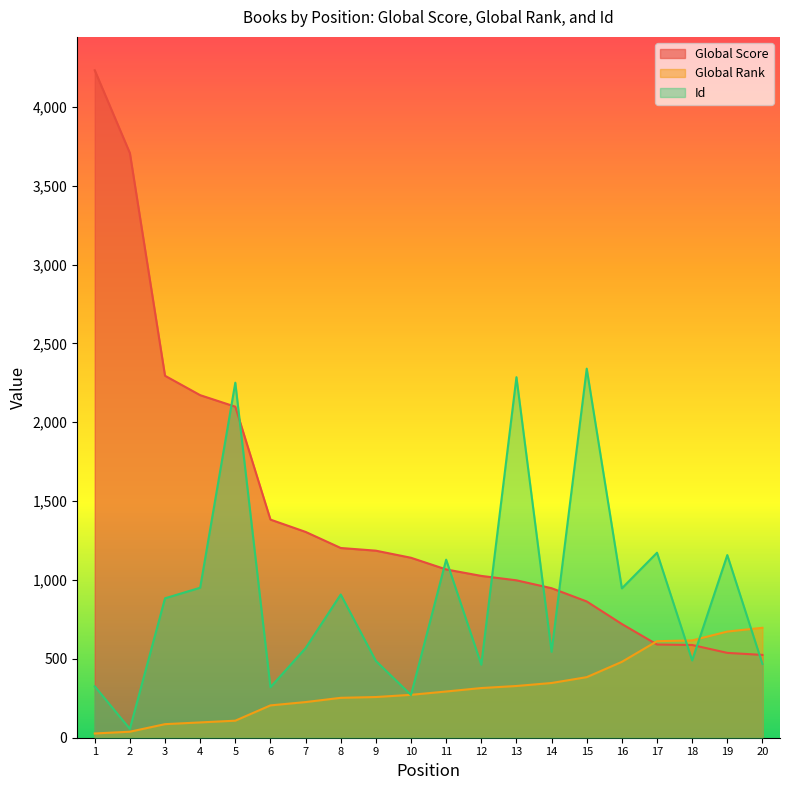

Where is Global Rank nearest to the value 362?

14